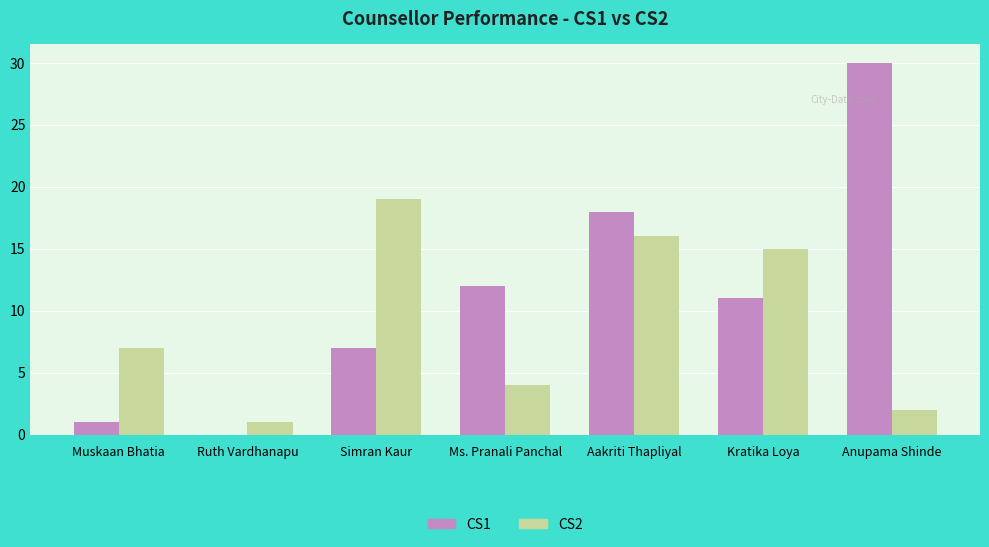

Reading left to right, extract all data points from this chart.

CS1: 1	0	7	12	18	11	30
CS2: 7	1	19	4	16	15	2